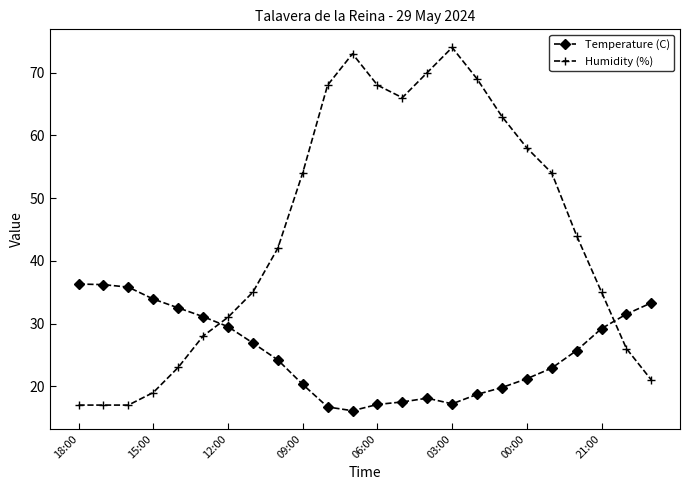

Which series has the largest range (max minus min)?

Humidity (%)